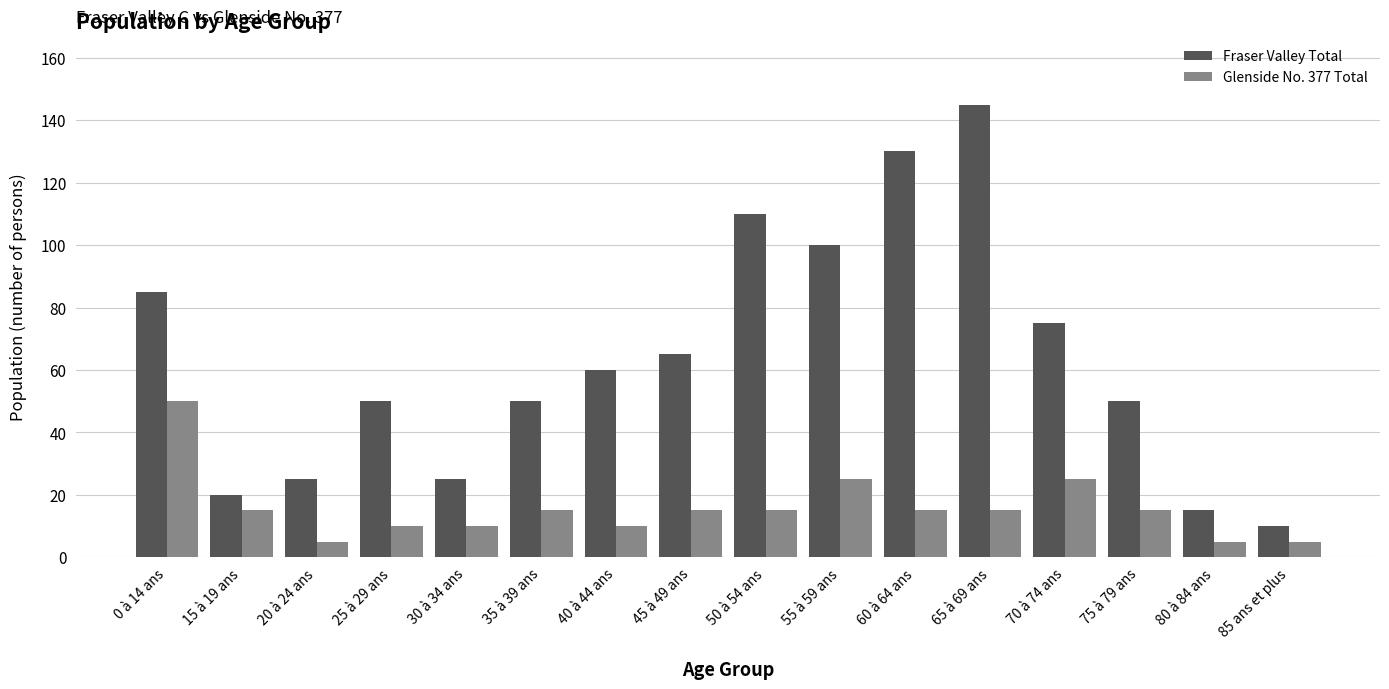

How many bars are there in total?

32